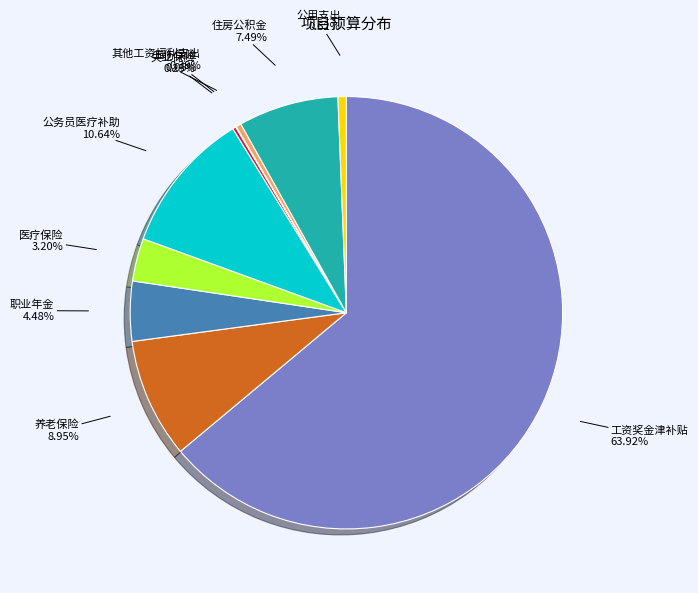

Combined, do 养老保险 and 其他工资福利支出 account for over 50%?

No